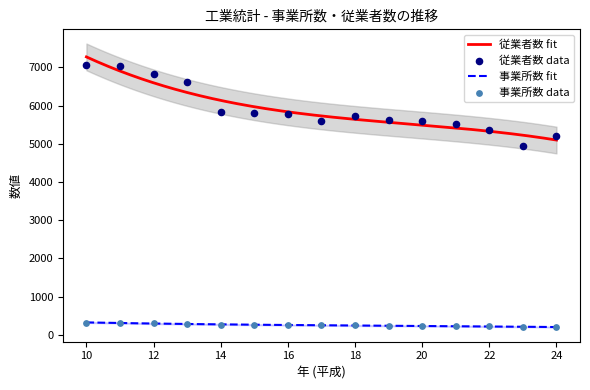

At how many categories does at least one series exceed 5992?

4